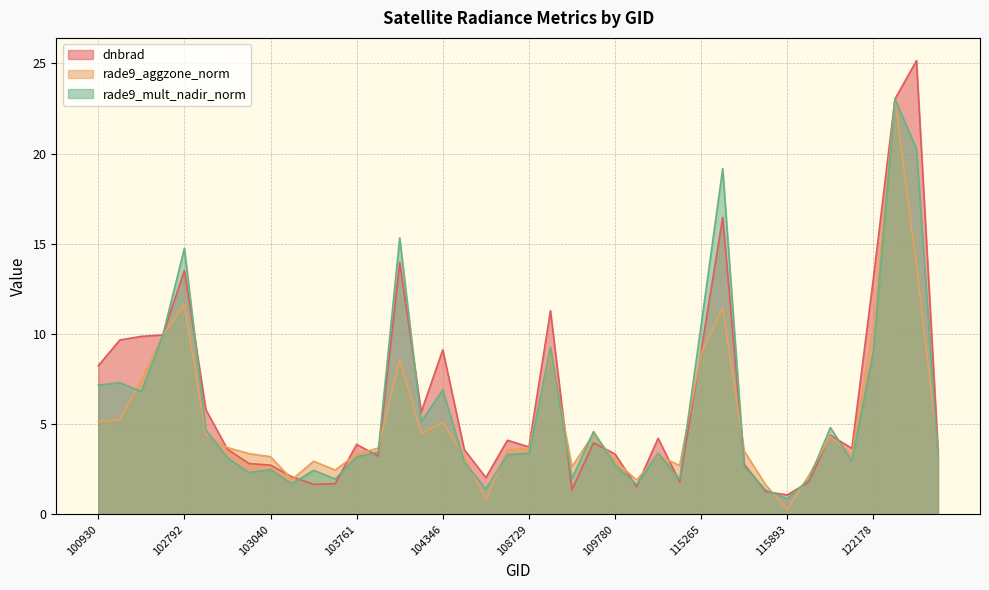

What are all the series names shown in the legend?

dnbrad, rade9_aggzone_norm, rade9_mult_nadir_norm